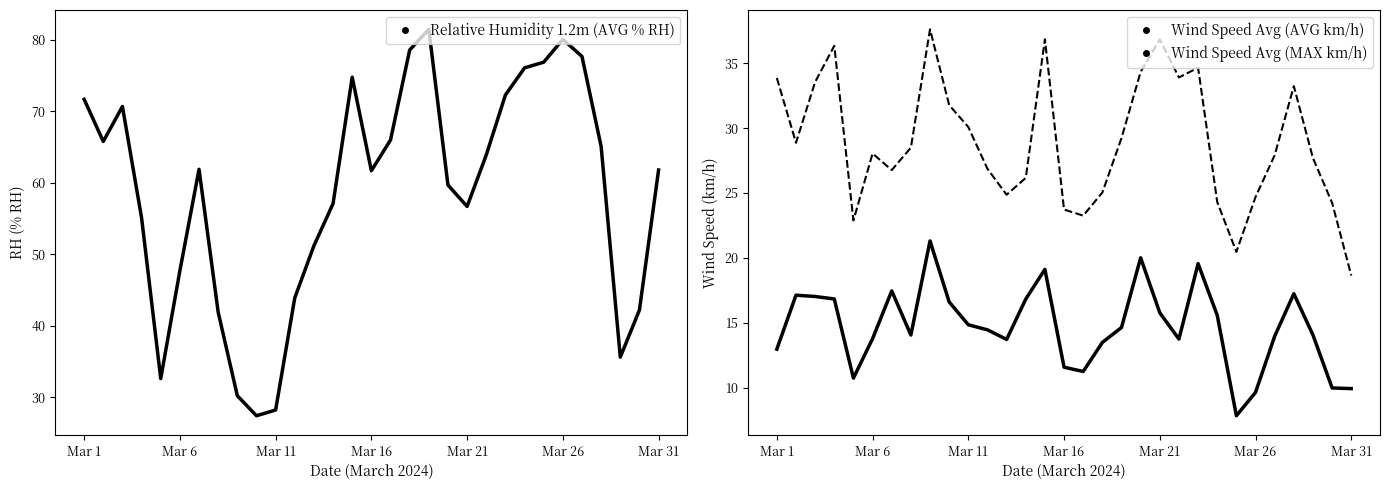

True or false: Wind Speed Avg (AVG km/h) has a value of 13.8 at Mar 6.

True